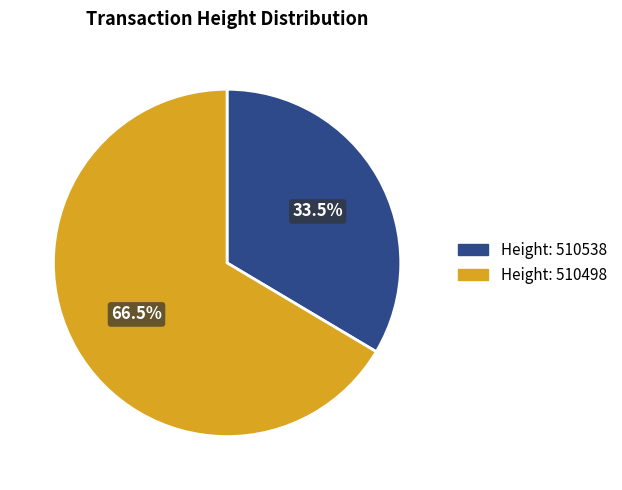

Is there a majority slice in this chart?

Yes